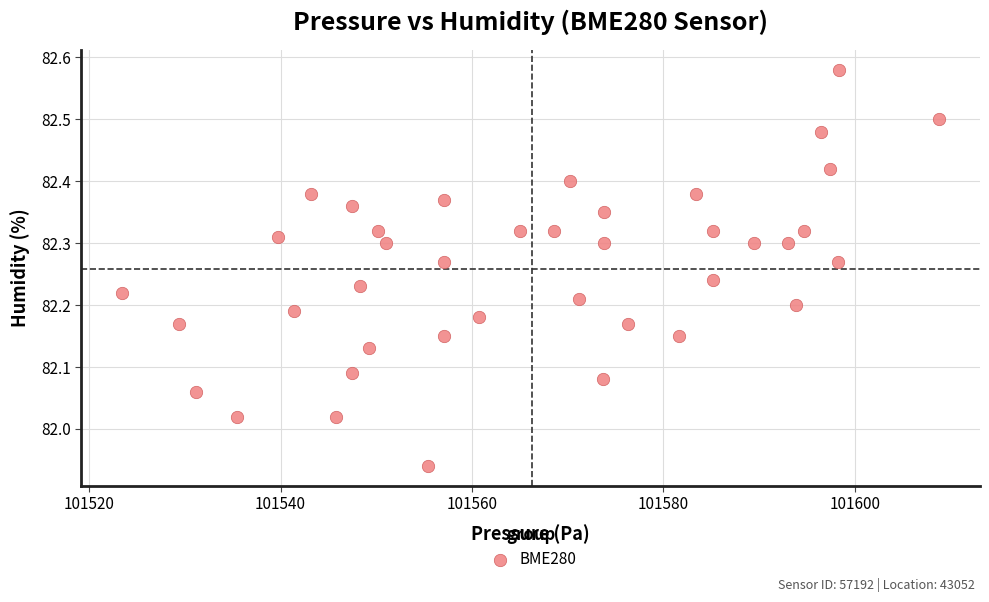

What is the range of X values (max minus min)?

85.4